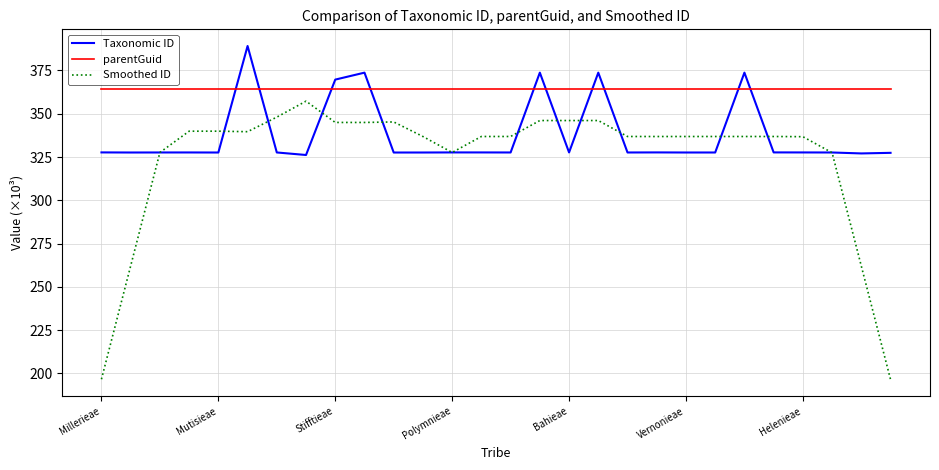

Rank the series by their average value, from highest to lowest.

parentGuid, Taxonomic ID, Smoothed ID